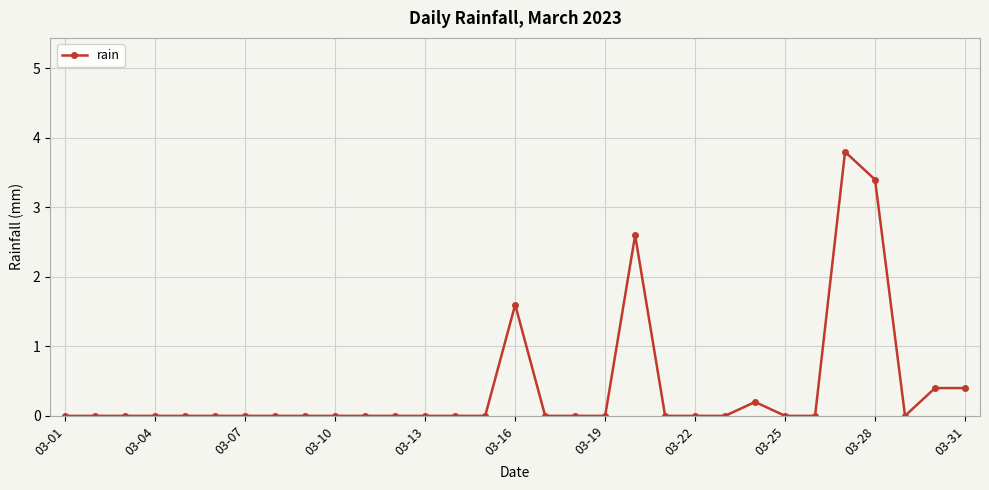

What is the difference between the maximum and second lowest values?

3.8